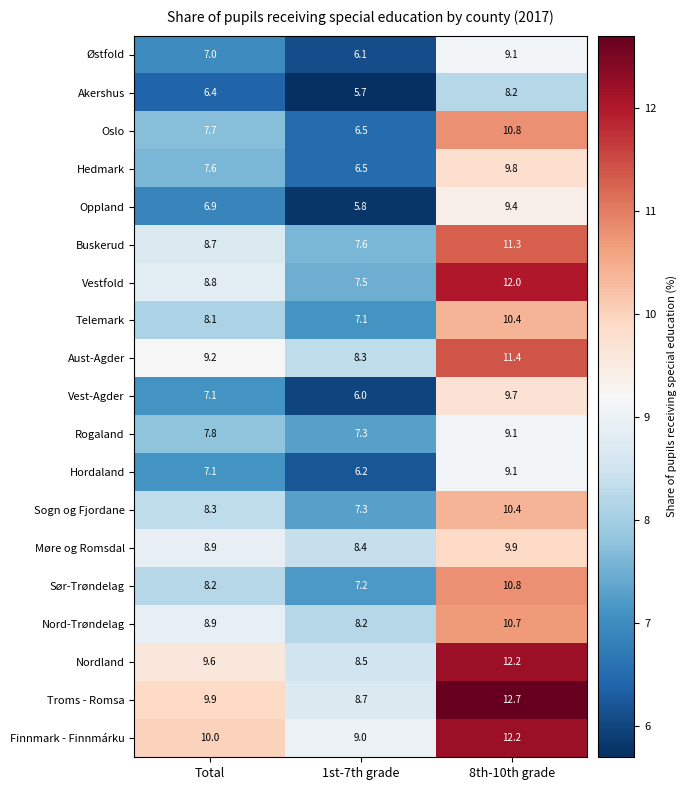

At which category is the sum across all series the highest?

8th-10th grade